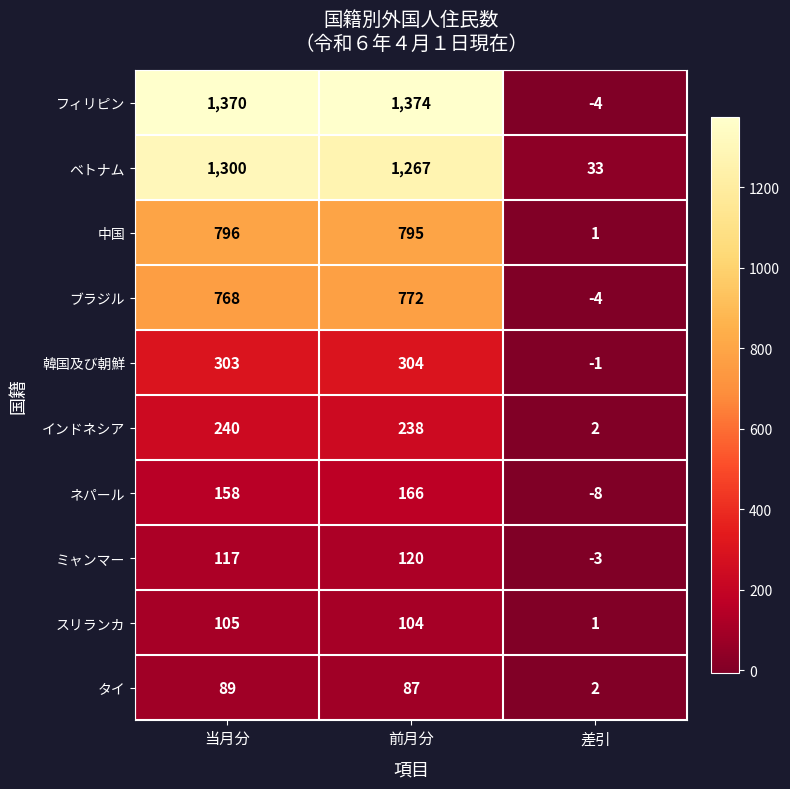

Between 前月分 and 差引, which series saw the biggest shift?

フィリピン